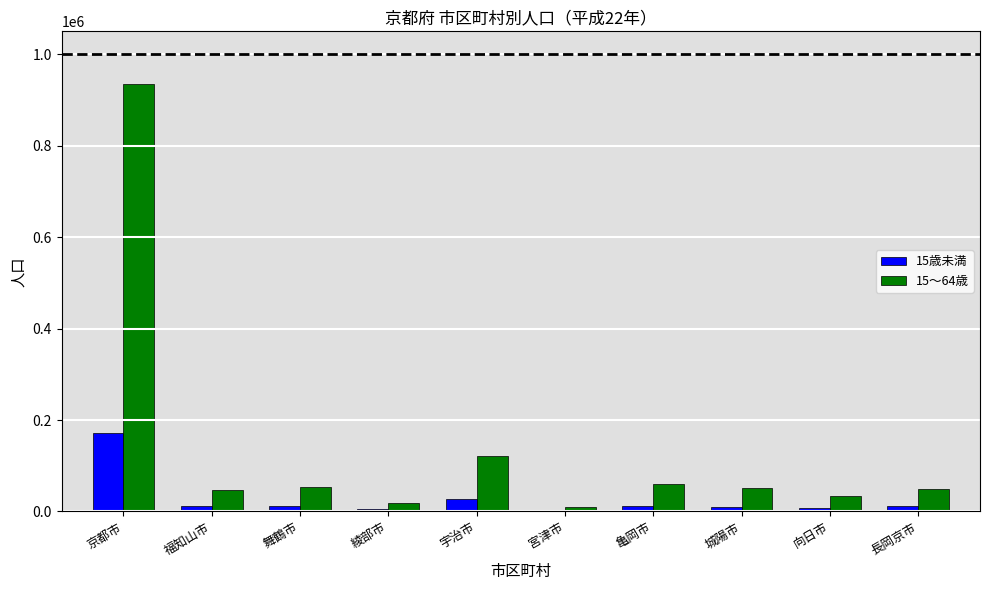

What is the greatest value displayed?

935200